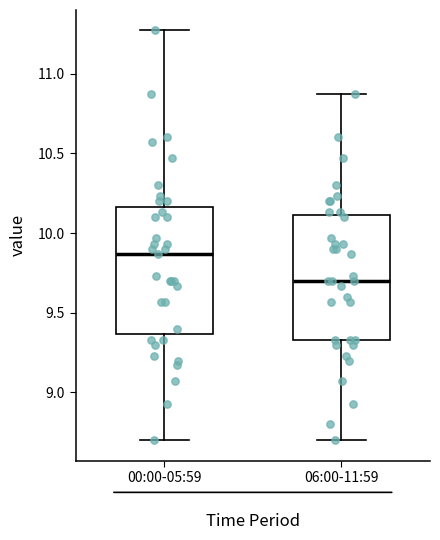

Reading left to right, transcribe this box plot: for each box, give where its median line is, the range the box spans, and where its two whiskers end, as read against the y-axis. The values are not printed on the chart, so give them approximately, as read against the axis.

00:00-05:59: median 9.85, box 9.35 to 10.15, whiskers 8.70 to 11.25
06:00-11:59: median 9.70, box 9.35 to 10.10, whiskers 8.70 to 10.85